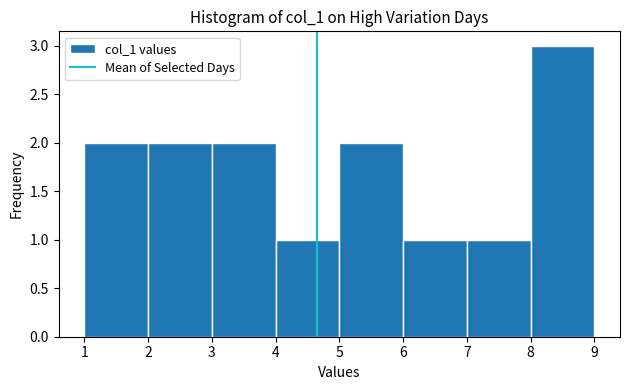

Reading left to right, list every bar in this chart as the range it spans on the x-axis followed by its height. The values are not printed on the chart, so give them approximately, as read against the axis.

1 to 2: 2
2 to 3: 2
3 to 4: 2
4 to 5: 1
5 to 6: 2
6 to 7: 1
7 to 8: 1
8 to 9: 3